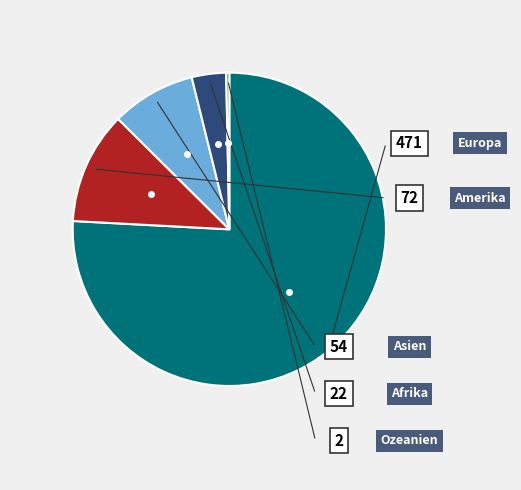

To the nearest percent, what is the average slice percentage?

20%